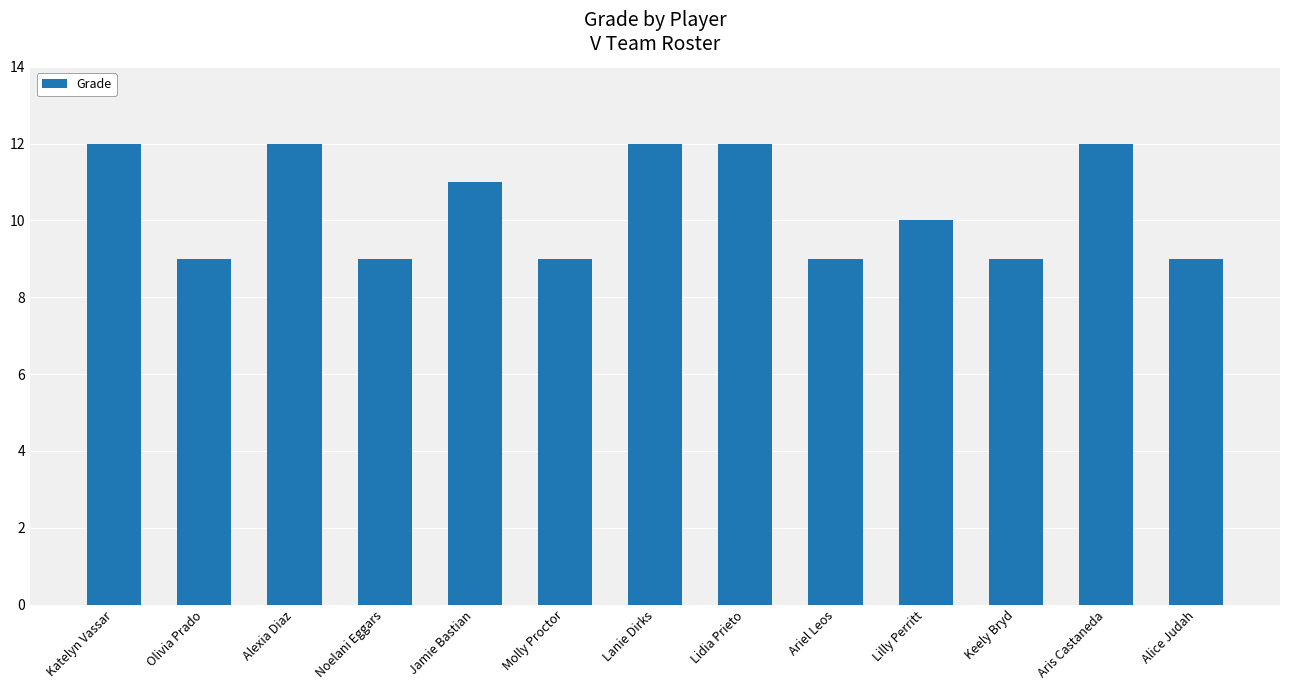

How many values are below 10?

6